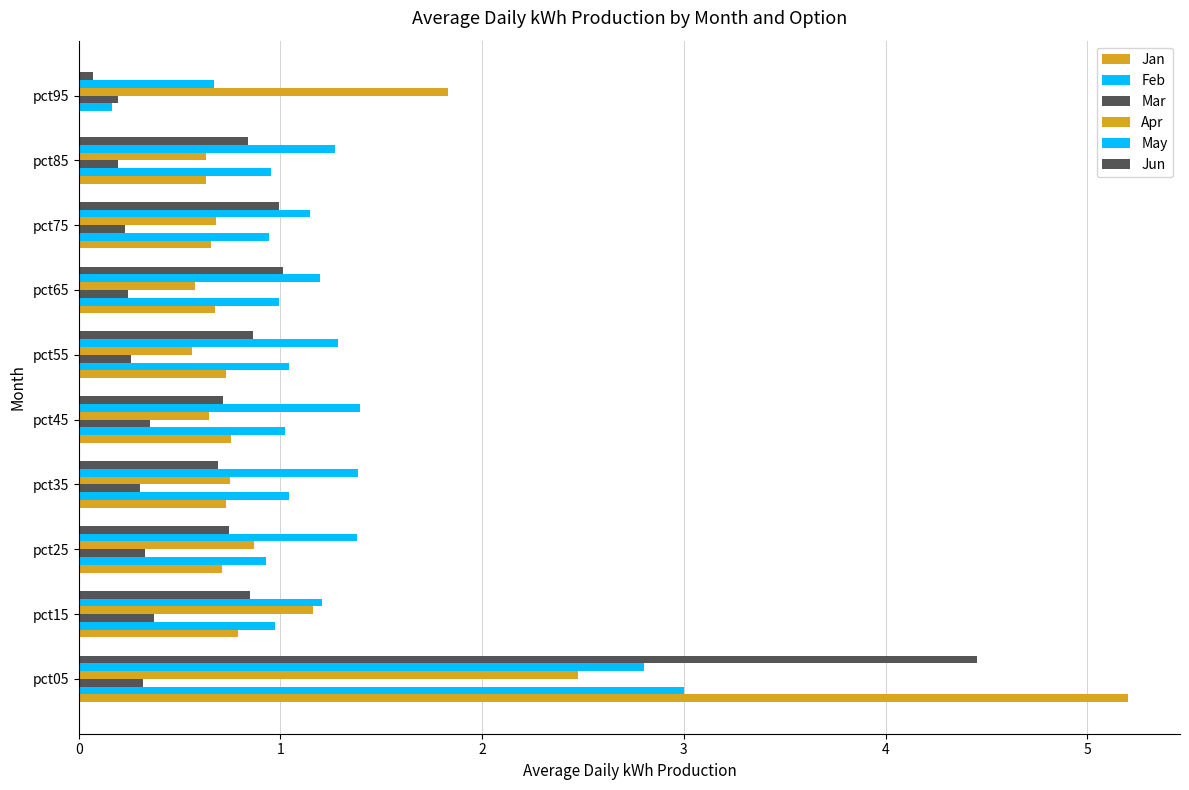

What is the highest value of the Apr series?

2.5